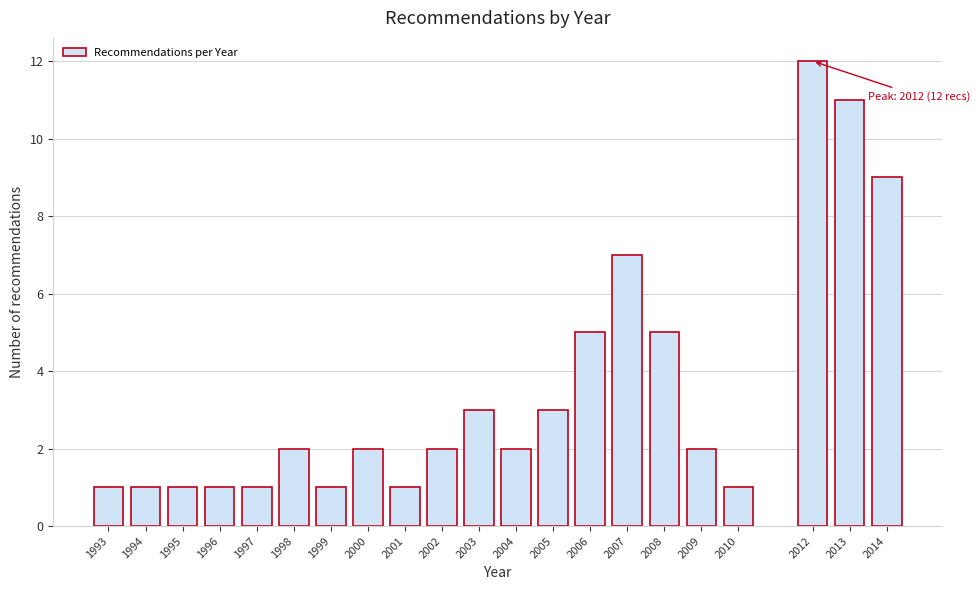

Reading right to left, transcribe all the data shown in this chart.

9	11	12	1	2	5	7	5	3	2	3	2	1	2	1	2	1	1	1	1	1